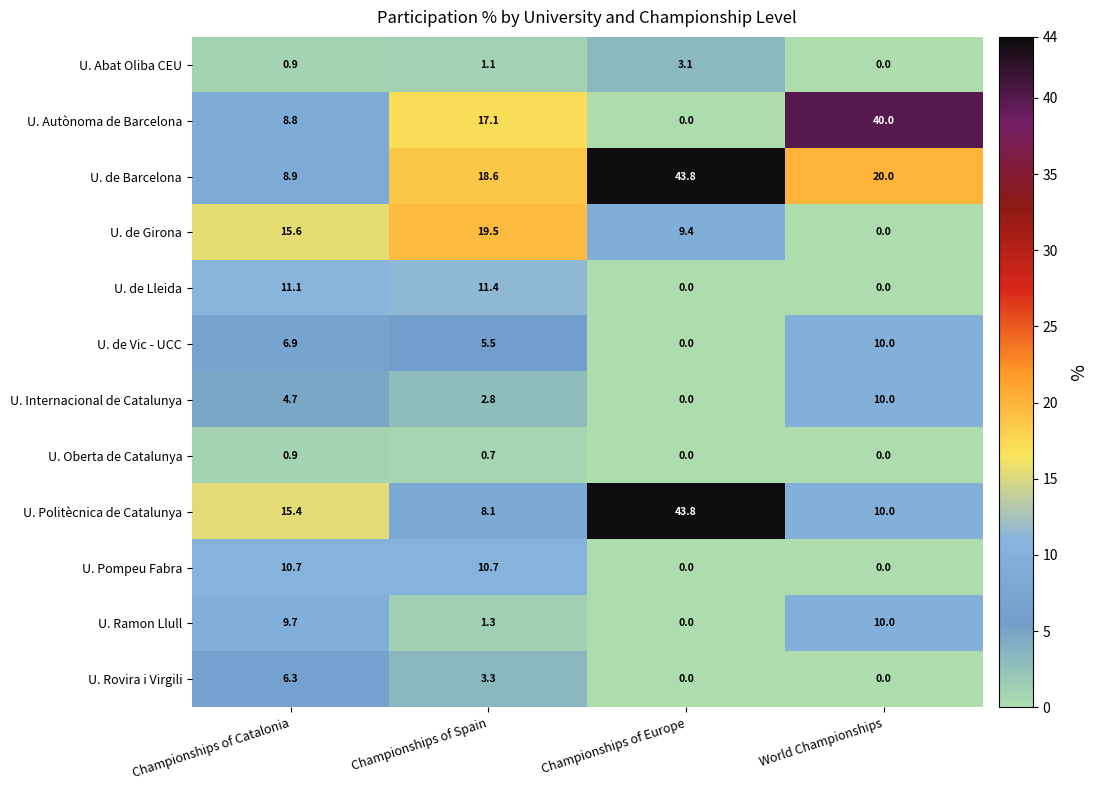

How many values in U. de Vic - UCC are above zero?

3